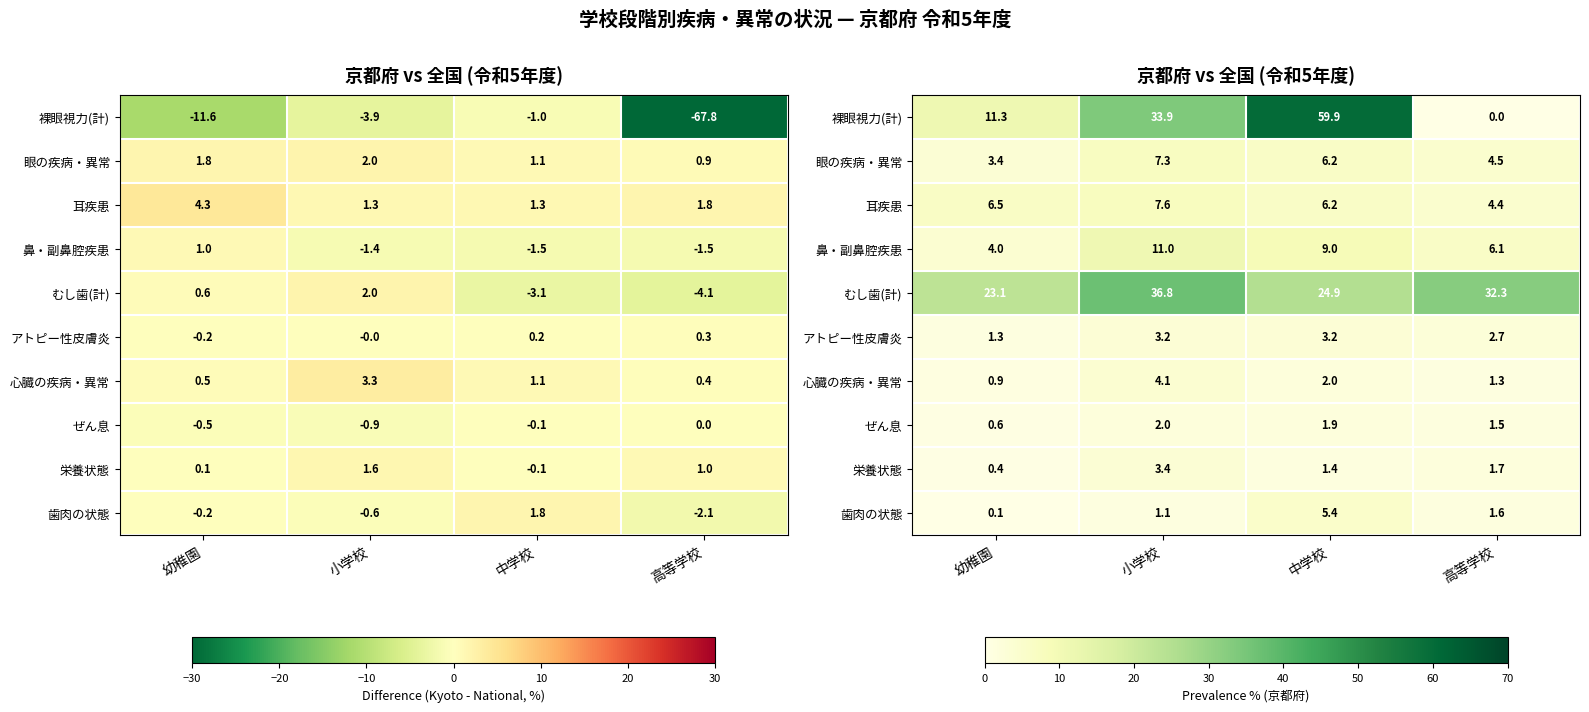

Between 中学校 and 小学校, which is larger?

中学校